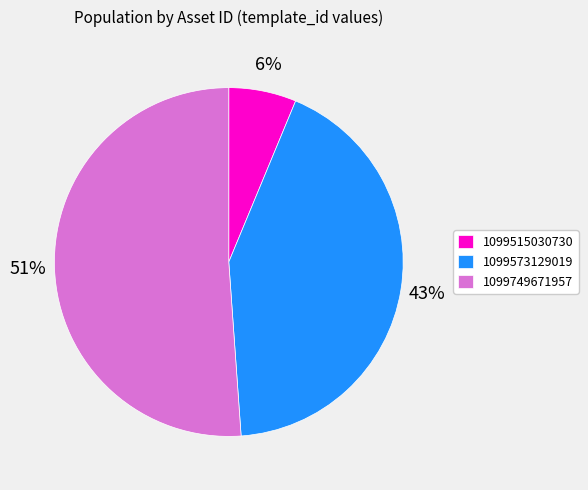

What is the smallest slice in the pie chart?

1099515030730